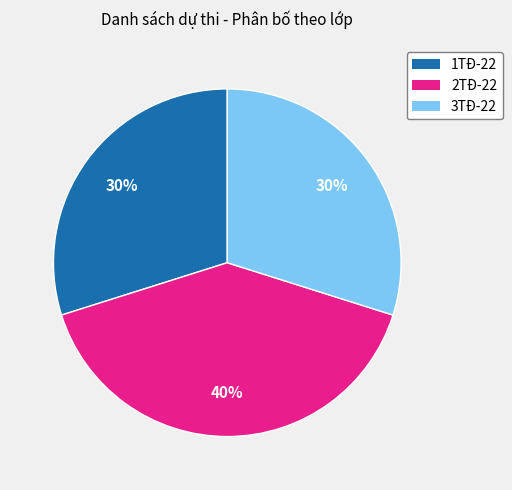

Which has a higher value, 1TĐ-22 or 2TĐ-22?

2TĐ-22